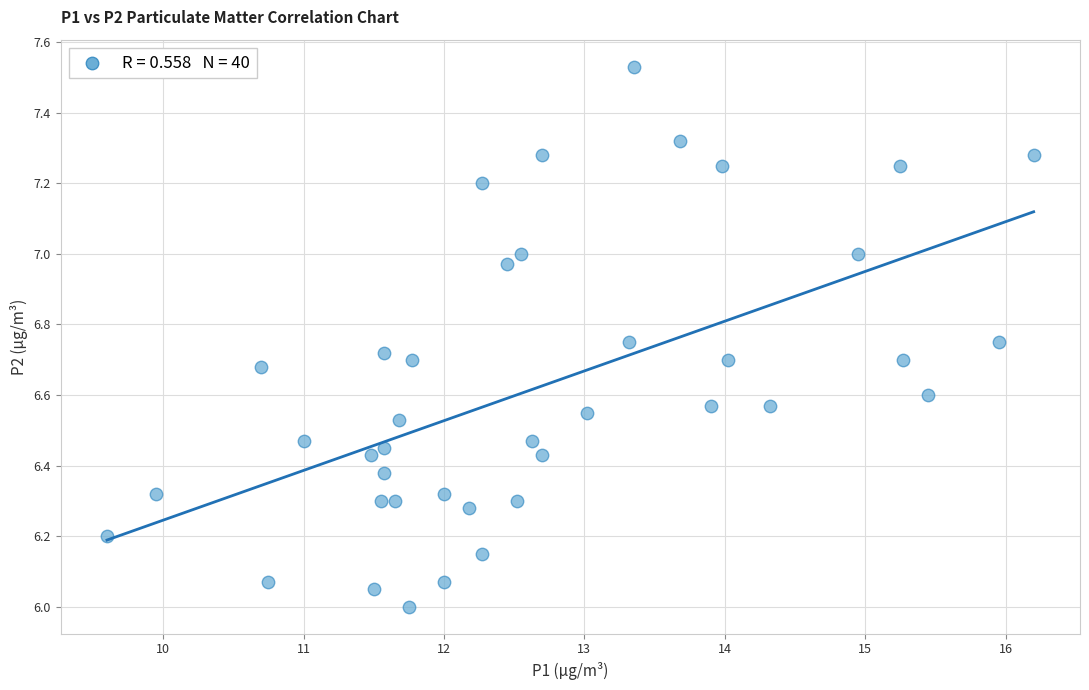

What is the range of Y values (max minus min)?

1.5